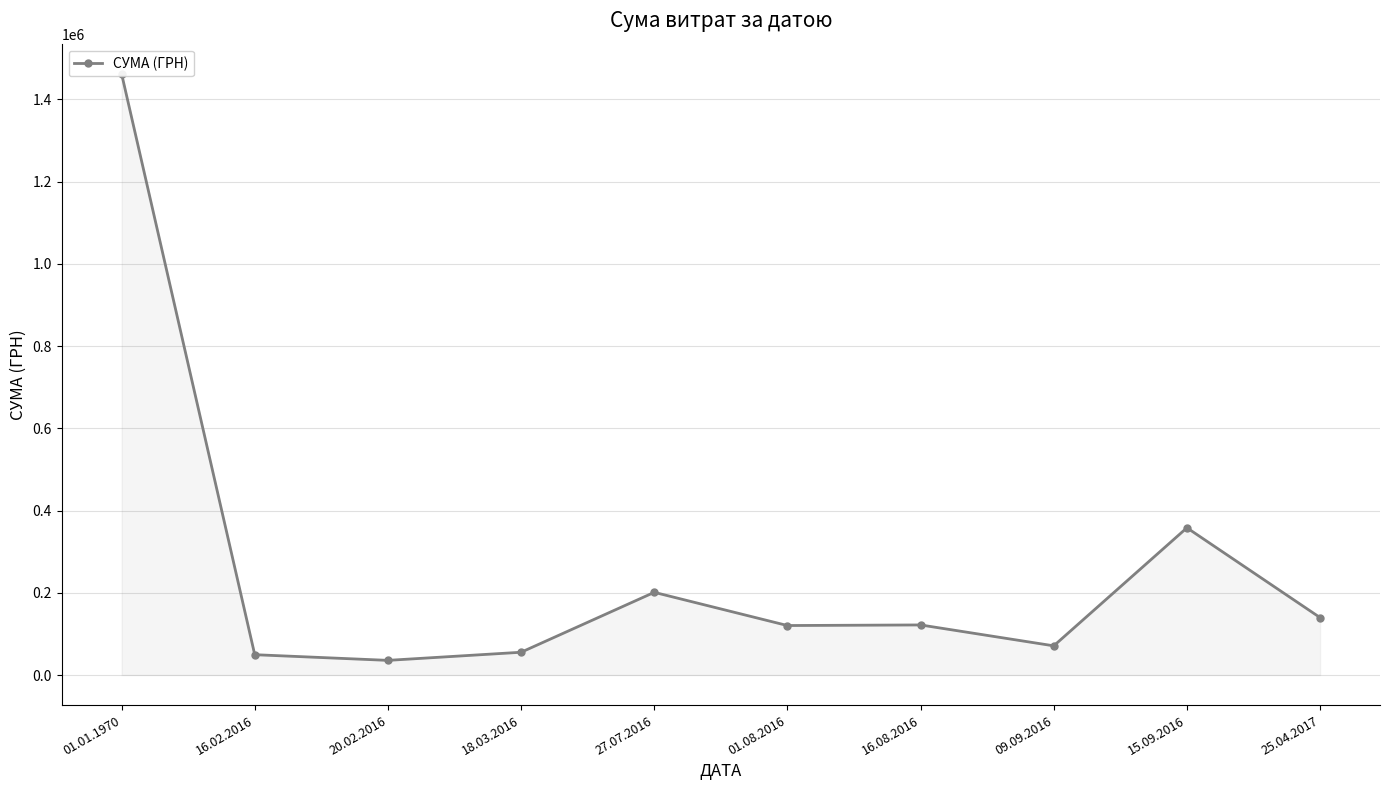

What is the sum of all values?

2615016.2